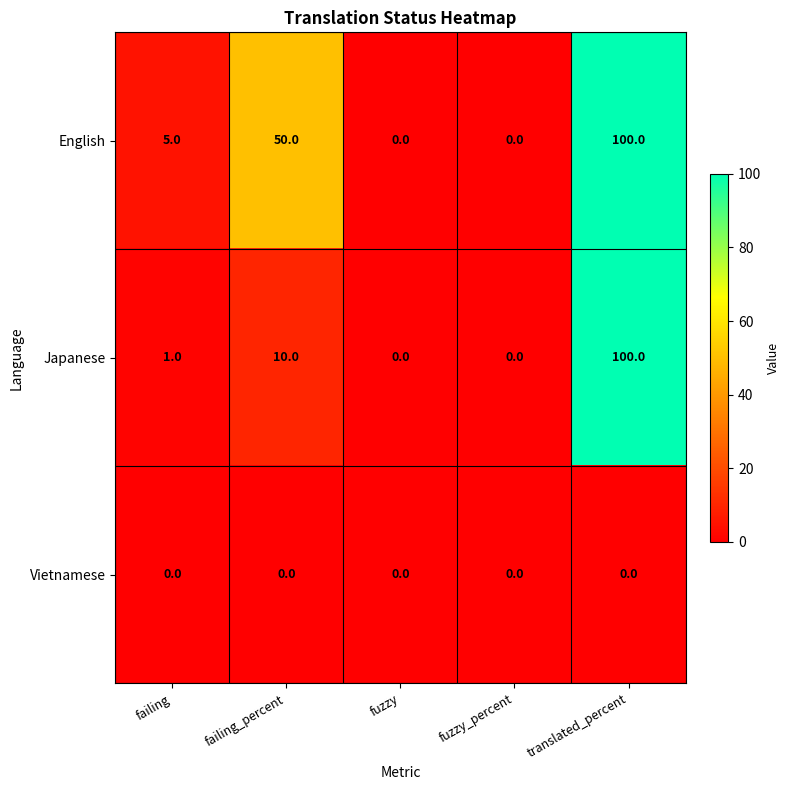

Count the number of categories in the chart.

5